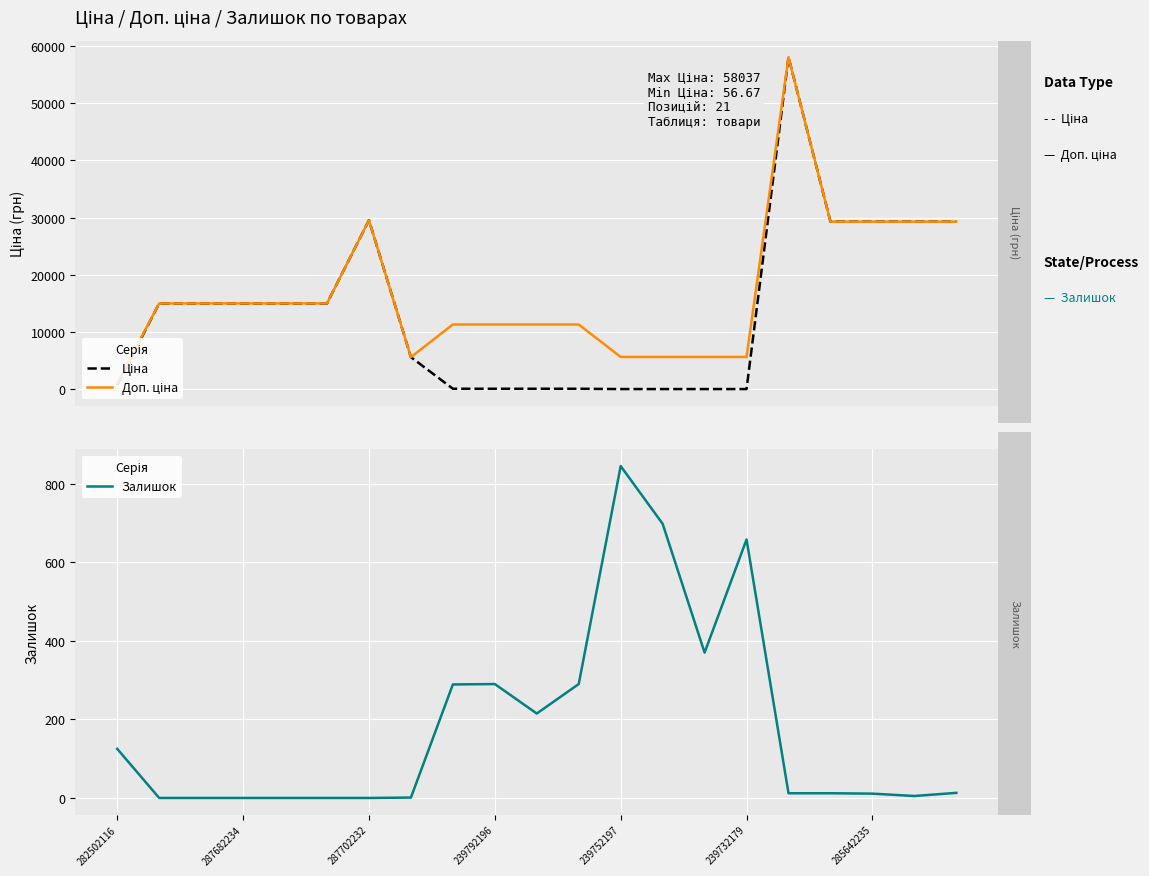

At which label does Залишок first exceed 12?

282502116